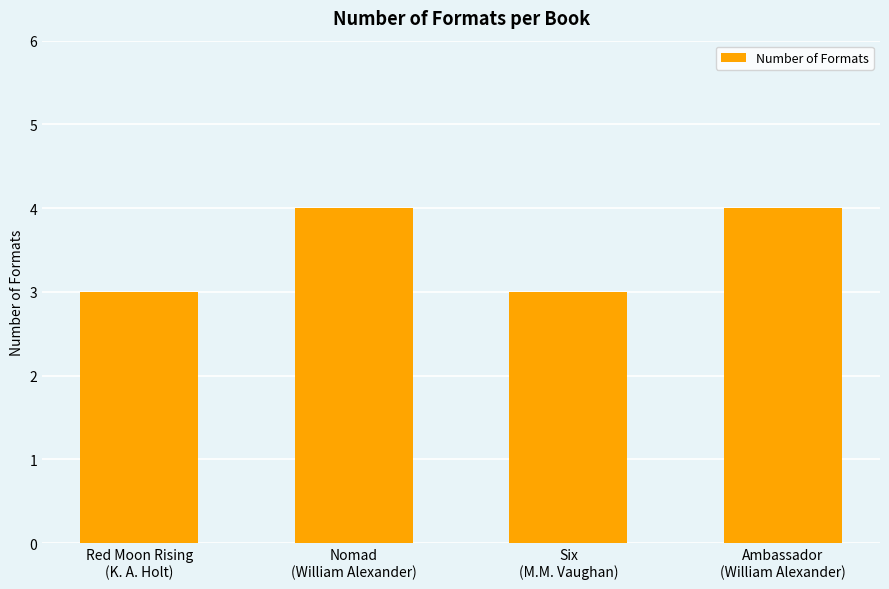

Count the values in the range 3 to 4.

4